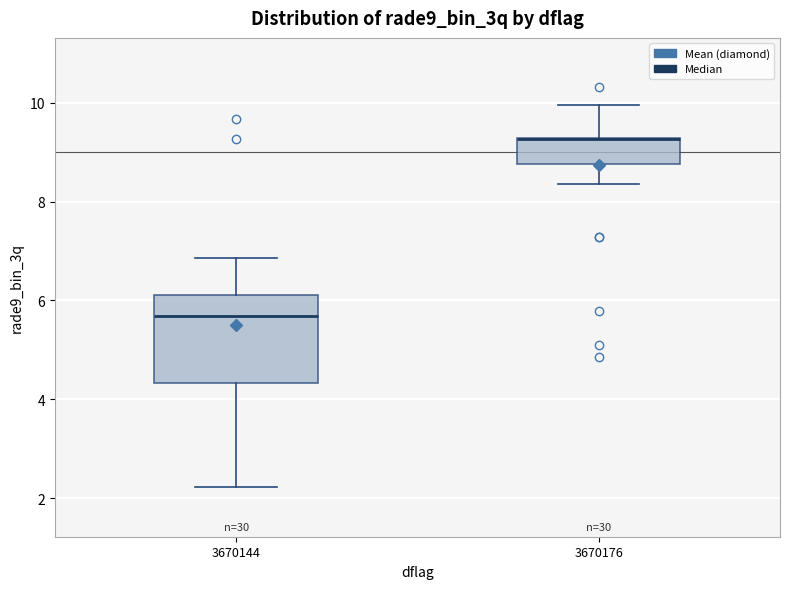

Where is the lower edge of the box at x = 3670176 on the y-axis? The values are not printed on the chart, so give them approximately, as read against the axis.

8.8